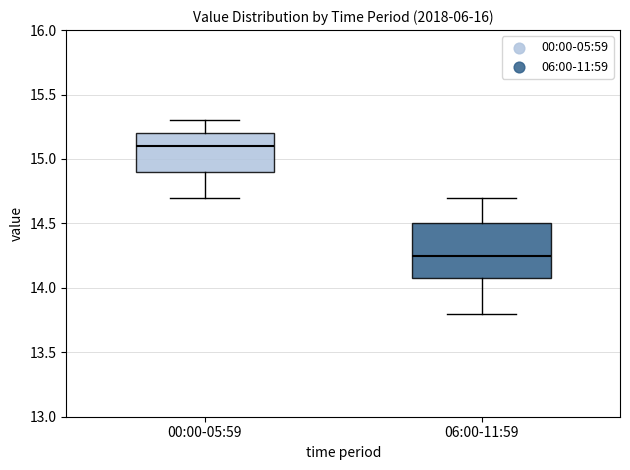

Reading left to right, transcribe this box plot: for each box, give where its median line is, the range the box spans, and where its two whiskers end, as read against the y-axis. The values are not printed on the chart, so give them approximately, as read against the axis.

00:00-05:59: median 15.10, box 14.90 to 15.20, whiskers 14.70 to 15.30
06:00-11:59: median 14.25, box 14.10 to 14.50, whiskers 13.80 to 14.70